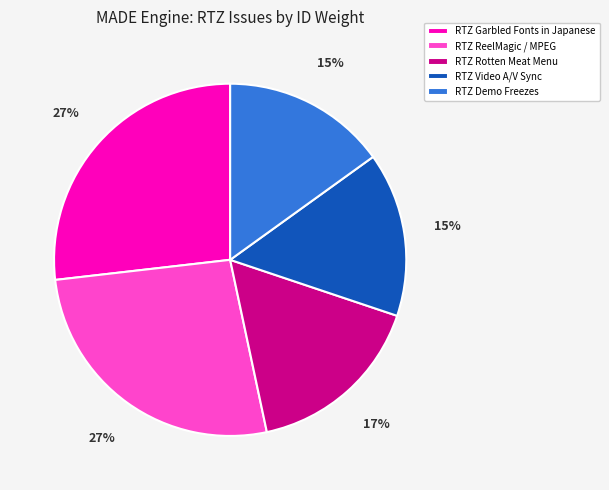

Count the number of slices in the pie.

5